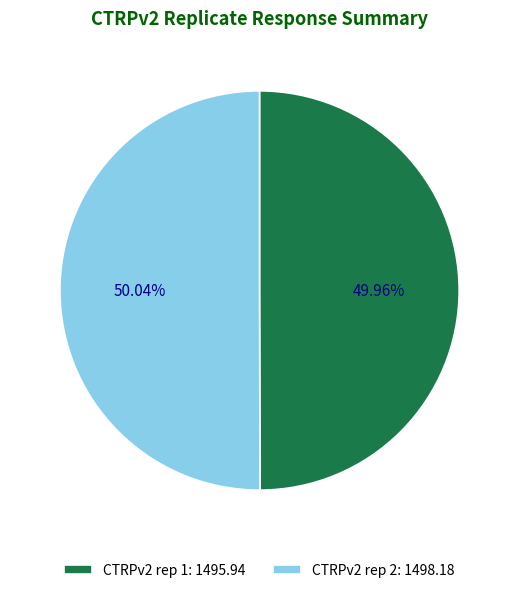

Approximately how many times larger is the value at CTRPv2 rep 2: 1498.18 compared to CTRPv2 rep 1: 1495.94?

1.0